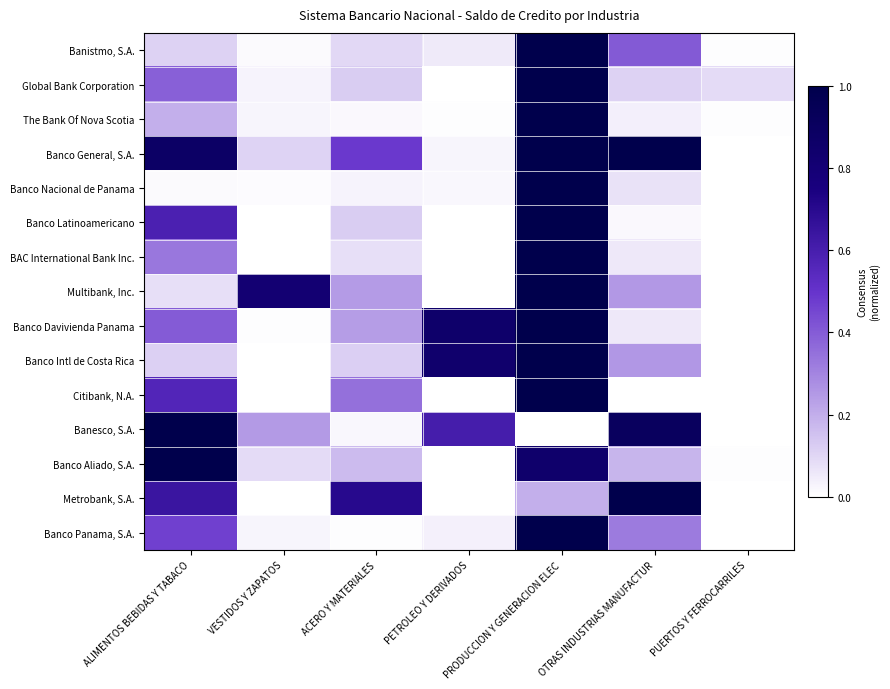

At which category is the sum across all series the highest?

PRODUCCION Y GENERACION ELEC